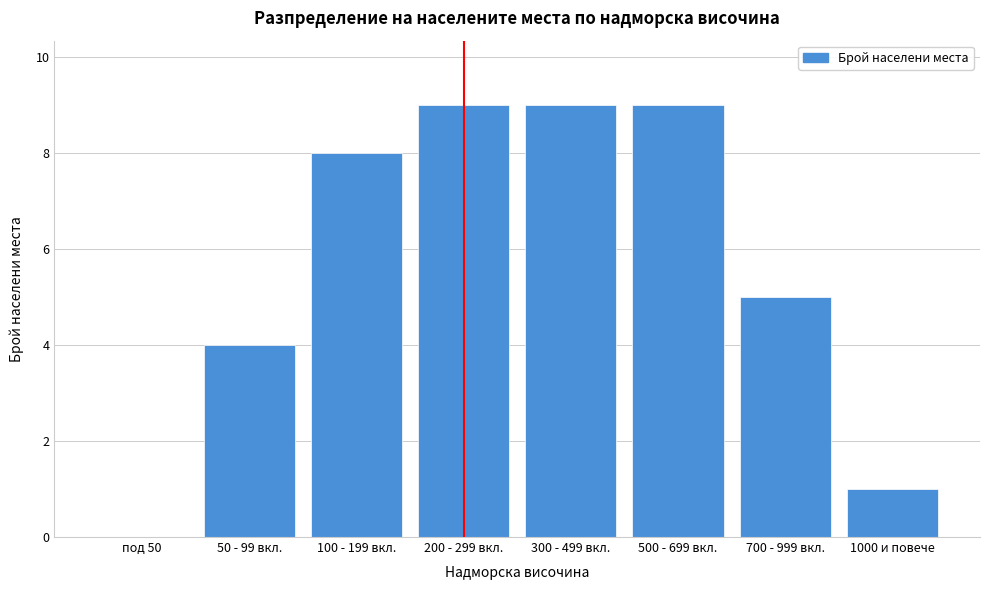

Reading left to right, transcribe all the data shown in this chart.

под 50=0	50 - 99 вкл.=4	100 - 199 вкл.=8	200 - 299 вкл.=9	300 - 499 вкл.=9	500 - 699 вкл.=9	700 - 999 вкл.=5	1000 и повече=1